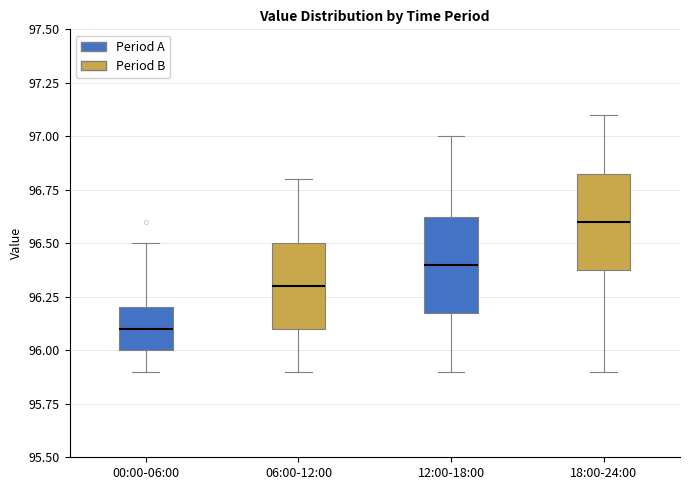

Which box has the highest median line?

18:00-24:00